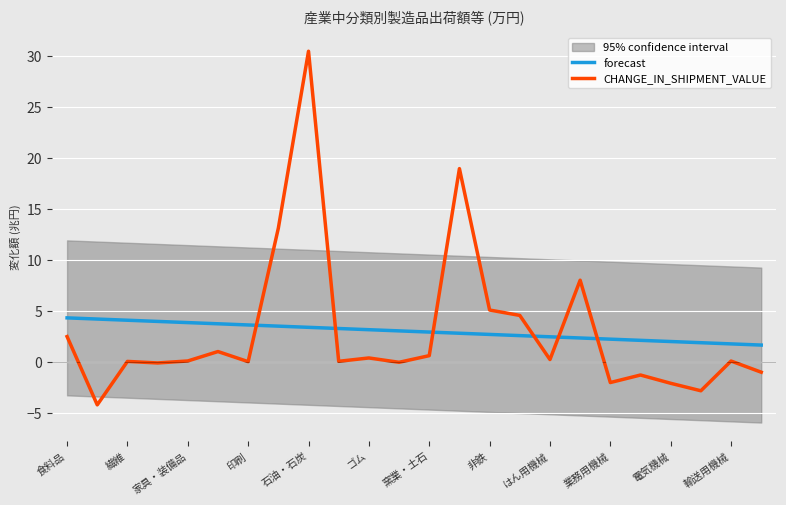

True or false: CHANGE_IN_SHIPMENT_VALUE has a value of 9.1 at 非鉄.

False